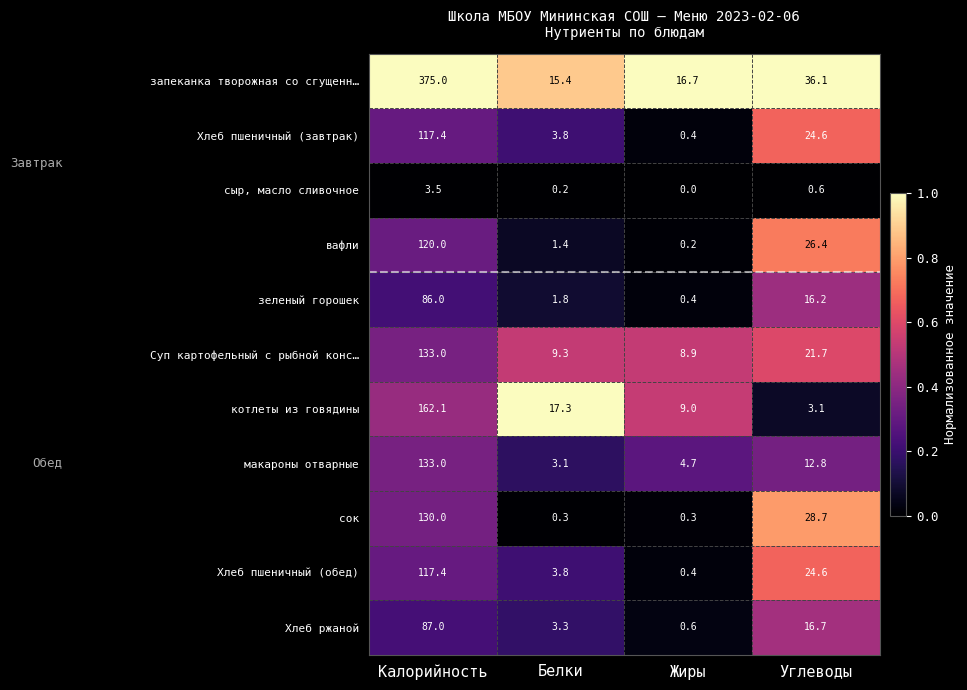

Read the зеленый горошек value at Жиры.

0.4